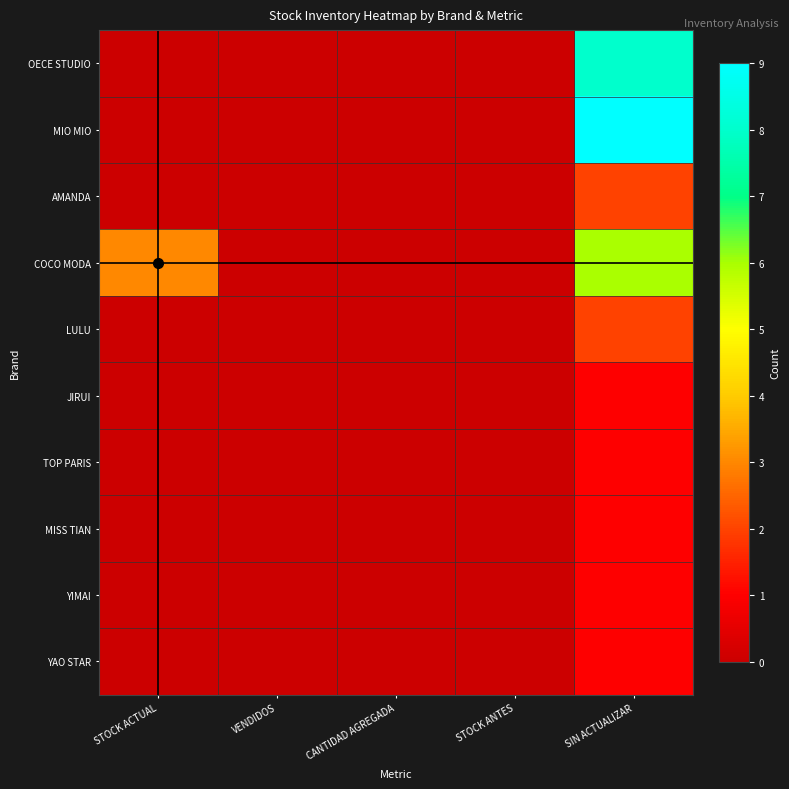

Reading left to right, list all the values displayed in this chart.

OECE STUDIO: STOCK ACTUAL=0	VENDIDOS=0	CANTIDAD AGREGADA=0	STOCK ANTES=0	SIN ACTUALIZAR=8
MIO MIO: STOCK ACTUAL=0	VENDIDOS=0	CANTIDAD AGREGADA=0	STOCK ANTES=0	SIN ACTUALIZAR=9
AMANDA: STOCK ACTUAL=0	VENDIDOS=0	CANTIDAD AGREGADA=0	STOCK ANTES=0	SIN ACTUALIZAR=2
COCO MODA: STOCK ACTUAL=3	VENDIDOS=0	CANTIDAD AGREGADA=0	STOCK ANTES=0	SIN ACTUALIZAR=6
LULU: STOCK ACTUAL=0	VENDIDOS=0	CANTIDAD AGREGADA=0	STOCK ANTES=0	SIN ACTUALIZAR=2
JIRUI: STOCK ACTUAL=0	VENDIDOS=0	CANTIDAD AGREGADA=0	STOCK ANTES=0	SIN ACTUALIZAR=1
TOP PARIS: STOCK ACTUAL=0	VENDIDOS=0	CANTIDAD AGREGADA=0	STOCK ANTES=0	SIN ACTUALIZAR=1
MISS TIAN: STOCK ACTUAL=0	VENDIDOS=0	CANTIDAD AGREGADA=0	STOCK ANTES=0	SIN ACTUALIZAR=1
YIMAI: STOCK ACTUAL=0	VENDIDOS=0	CANTIDAD AGREGADA=0	STOCK ANTES=0	SIN ACTUALIZAR=1
YAO STAR: STOCK ACTUAL=0	VENDIDOS=0	CANTIDAD AGREGADA=0	STOCK ANTES=0	SIN ACTUALIZAR=1